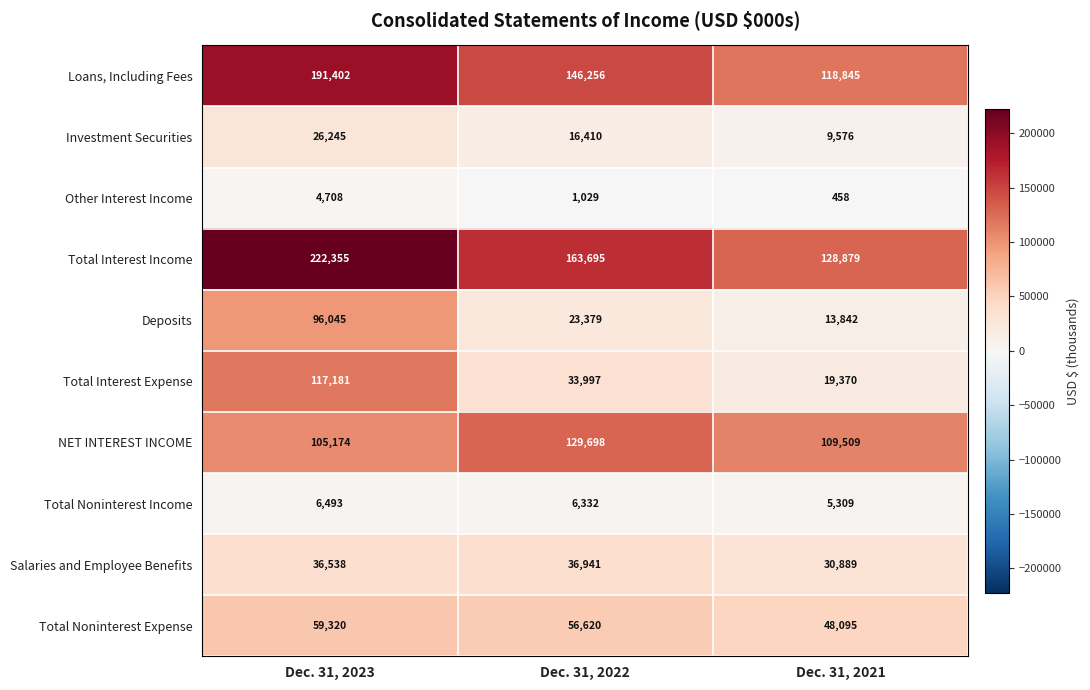

What is the total value across all series at Dec. 31, 2021?

484772